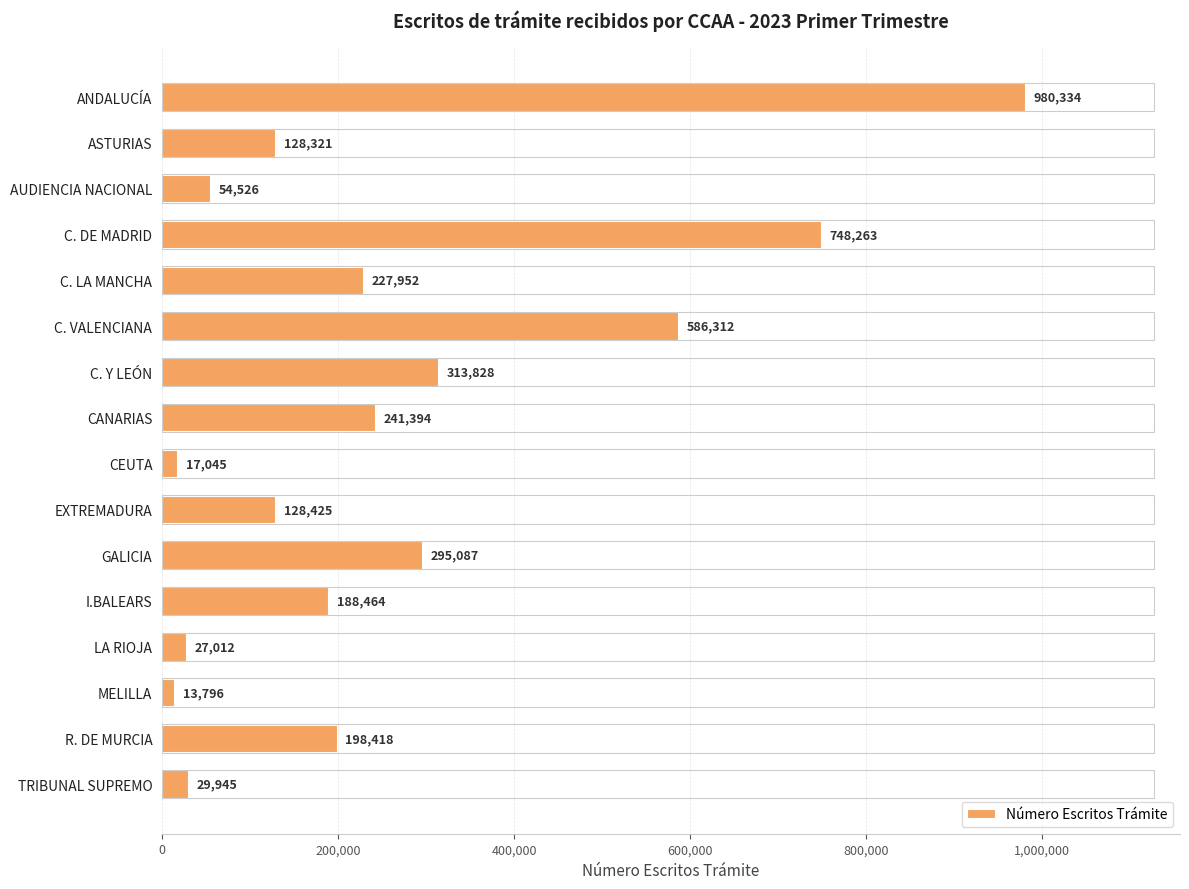

List the labels in order of value, smallest first.

MELILLA, CEUTA, LA RIOJA, TRIBUNAL SUPREMO, AUDIENCIA NACIONAL, ASTURIAS, EXTREMADURA, I.BALEARS, R. DE MURCIA, C. LA MANCHA, CANARIAS, GALICIA, C. Y LEÓN, C. VALENCIANA, C. DE MADRID, ANDALUCÍA